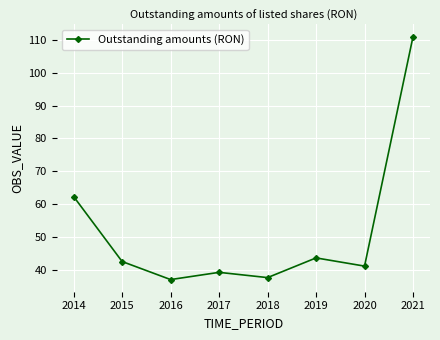

What is the difference between the values at 2020 and 2017?

1.9